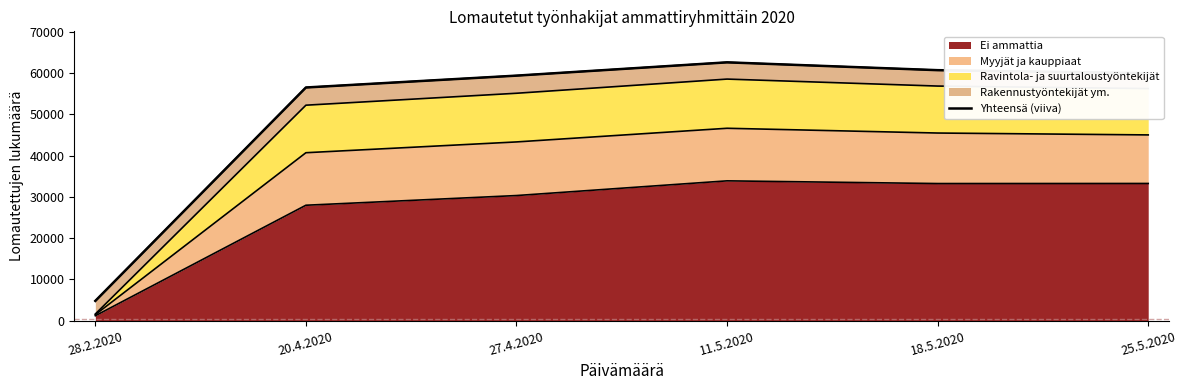

What is the value of the 5th point from the left?

60714